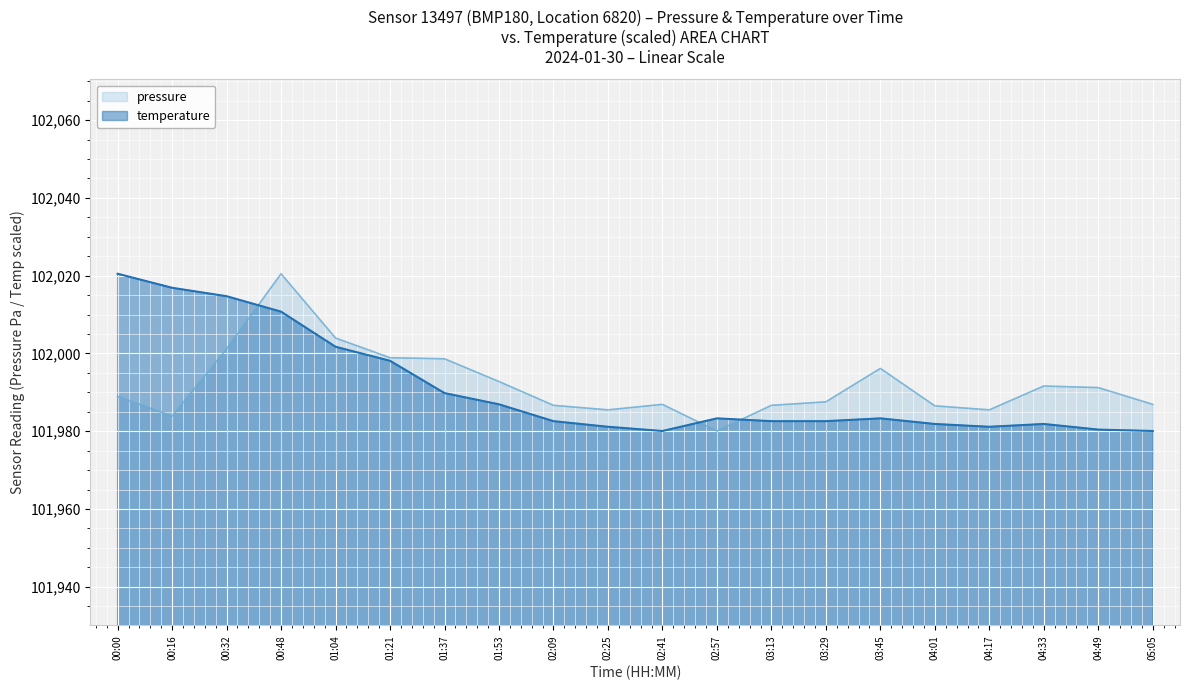

What is the smallest value displayed?

101980.1